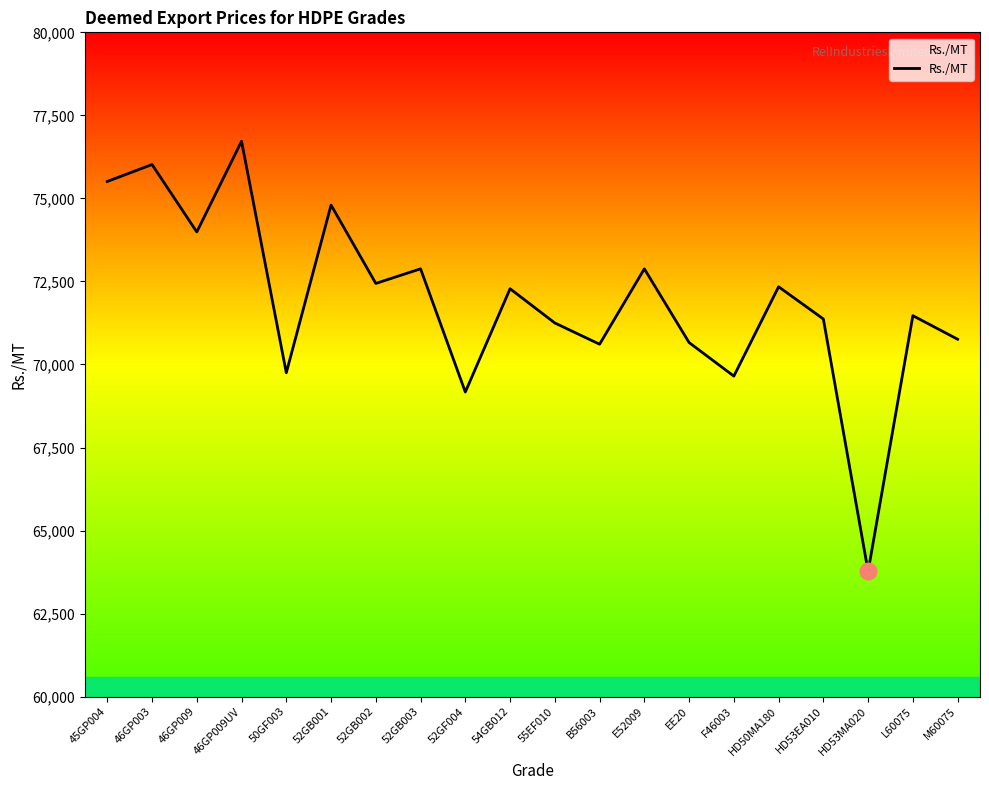

Where is the first local minimum?

46GP009